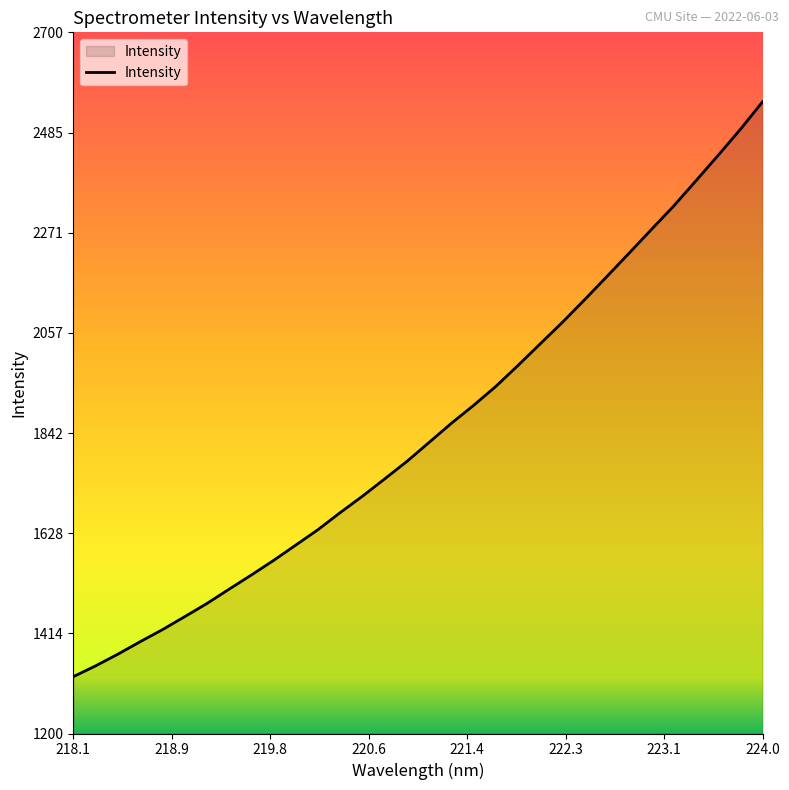

What is the maximum value shown in the chart?

2551.6